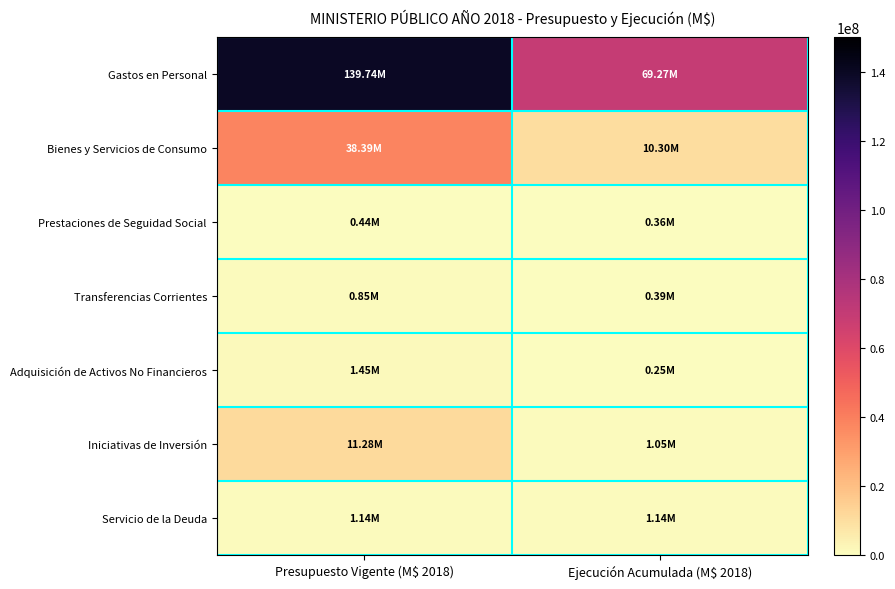

Reading left to right, list all the values displayed in this chart.

Gastos en Personal: Presupuesto Vigente (M$ 2018)=139741073.0	Ejecución Acumulada (M$ 2018)=69270462.4
Bienes y Servicios de Consumo: Presupuesto Vigente (M$ 2018)=38386692.0	Ejecución Acumulada (M$ 2018)=10297239.0
Prestaciones de Seguidad Social: Presupuesto Vigente (M$ 2018)=442048.0	Ejecución Acumulada (M$ 2018)=358404.2
Transferencias Corrientes: Presupuesto Vigente (M$ 2018)=850450.0	Ejecución Acumulada (M$ 2018)=393700.5
Adquisición de Activos No Financieros: Presupuesto Vigente (M$ 2018)=1448234.0	Ejecución Acumulada (M$ 2018)=254852.4
Iniciativas de Inversión: Presupuesto Vigente (M$ 2018)=11280295.0	Ejecución Acumulada (M$ 2018)=1045092.2
Servicio de la Deuda: Presupuesto Vigente (M$ 2018)=1140492.0	Ejecución Acumulada (M$ 2018)=1140067.1